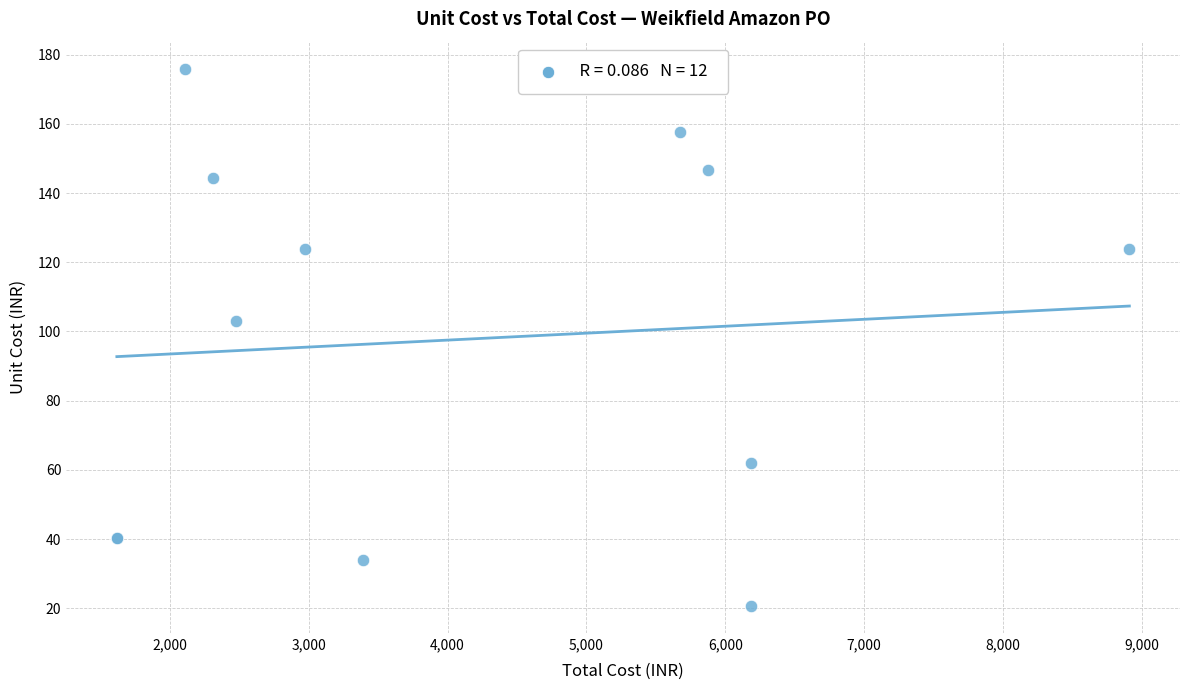

What Y value in the scatter plot is closest to 98?

103.1